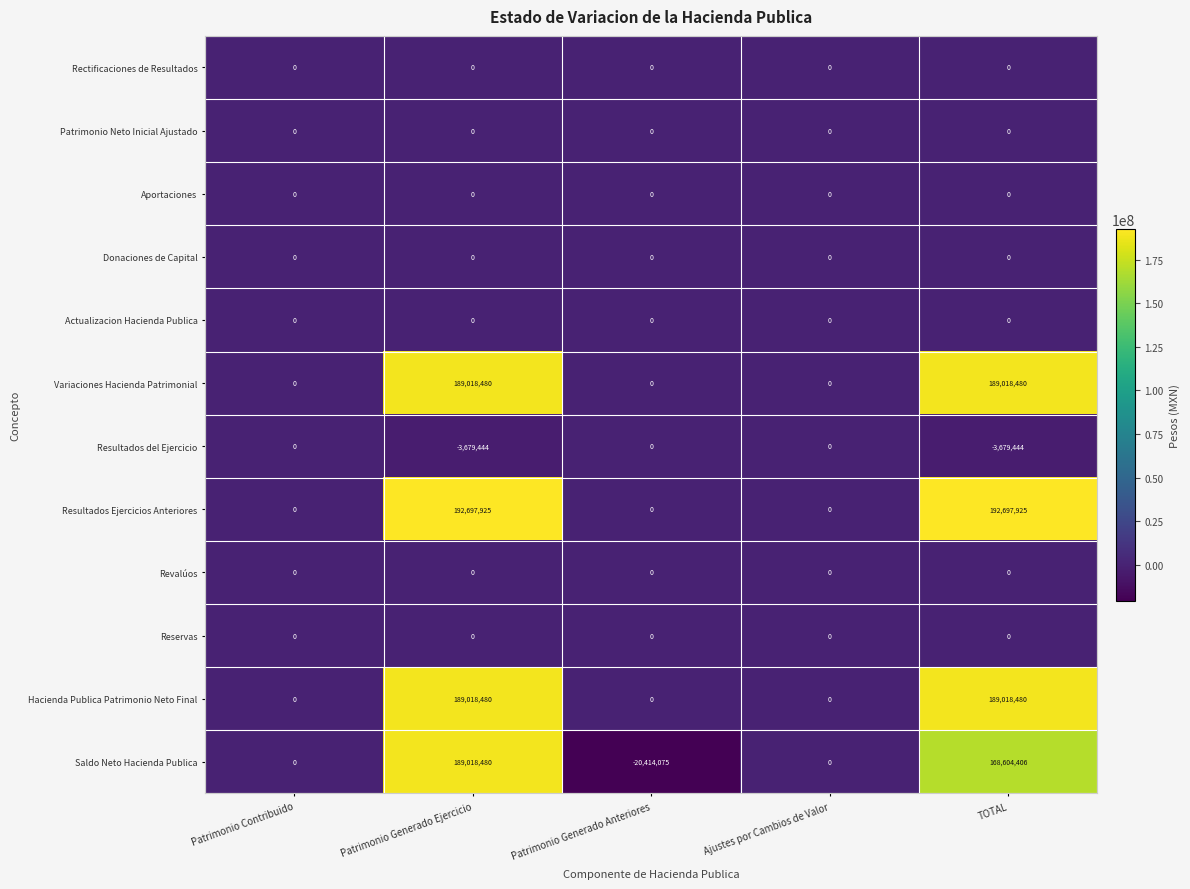

What is the sum of all Resultados Ejercicios Anteriores values?

385395850